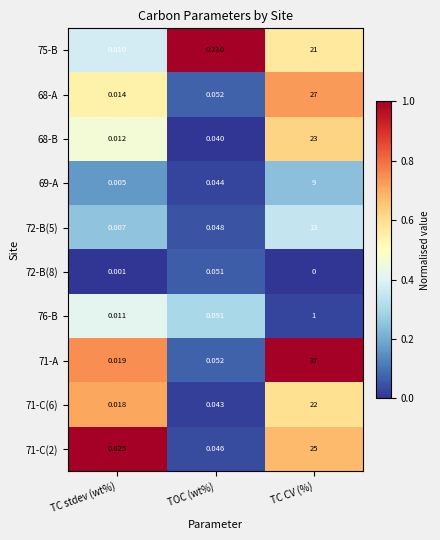

What is the difference between the highest and lowest values at TC CV (%)?

37.0